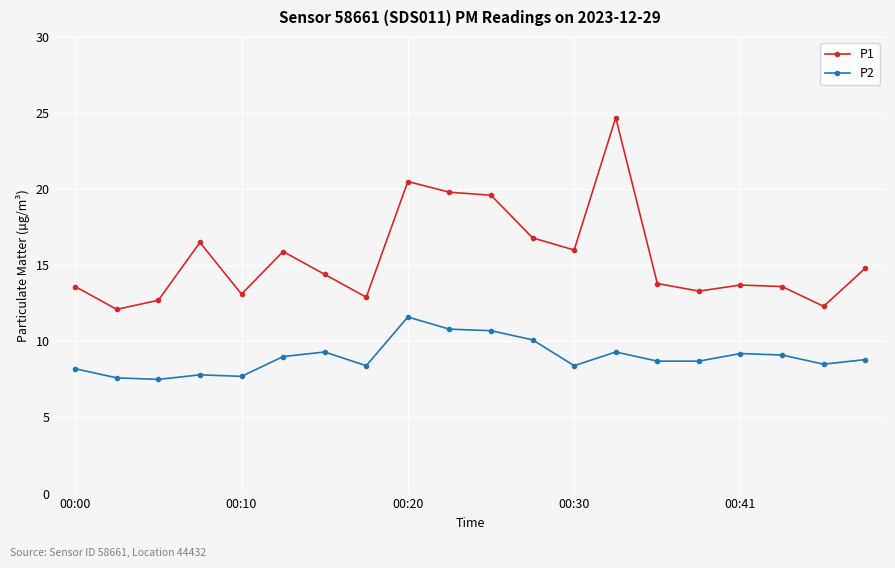

What is the value of the P2 point at the 2nd from the left?

7.6